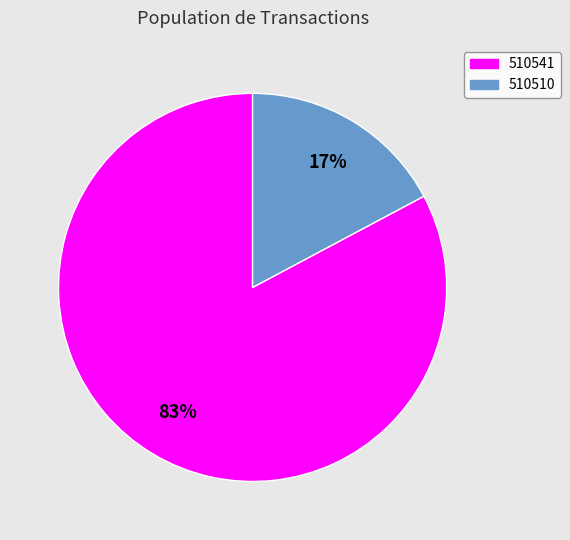

What percentage is the 510510 slice, to the nearest percent?

17%